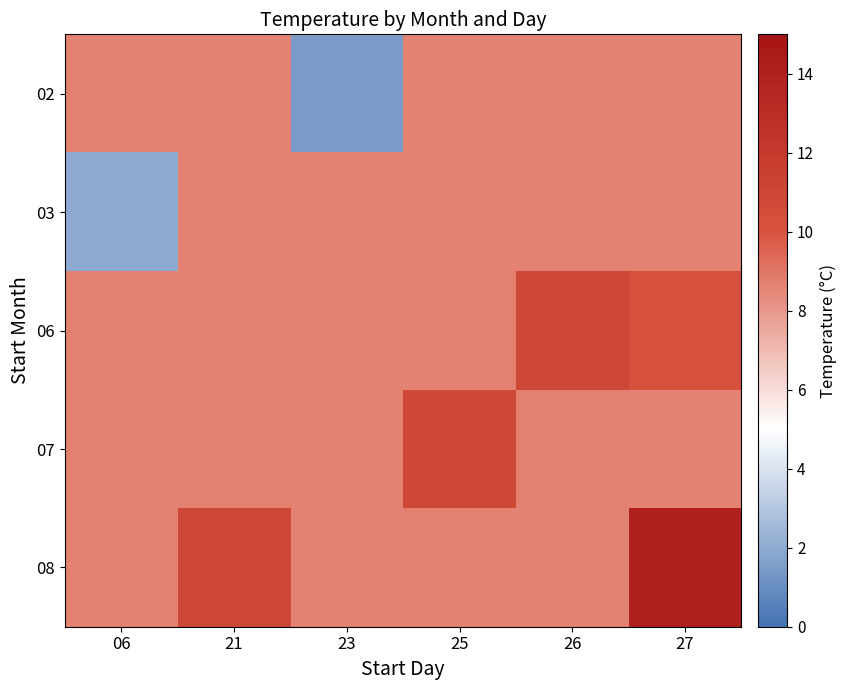

Rank the series by their maximum value, from lowest to highest.

02, 03, 07, 06, 08